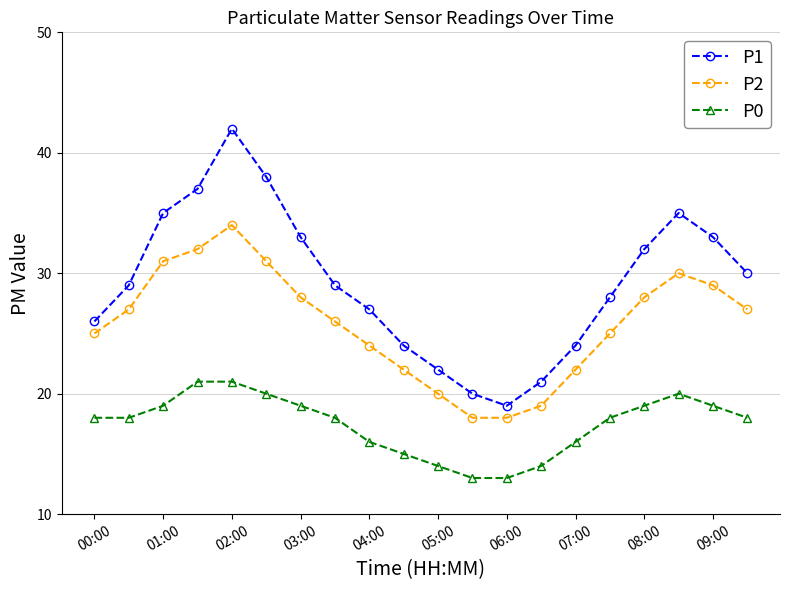

Which series has the largest total across all categories?

P1